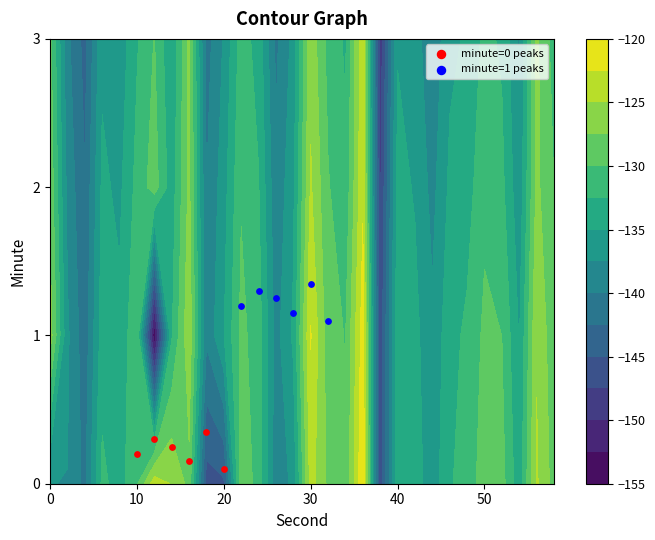

What is the difference between the second highest and second lowest values in the minute=0 peaks series?

0.1